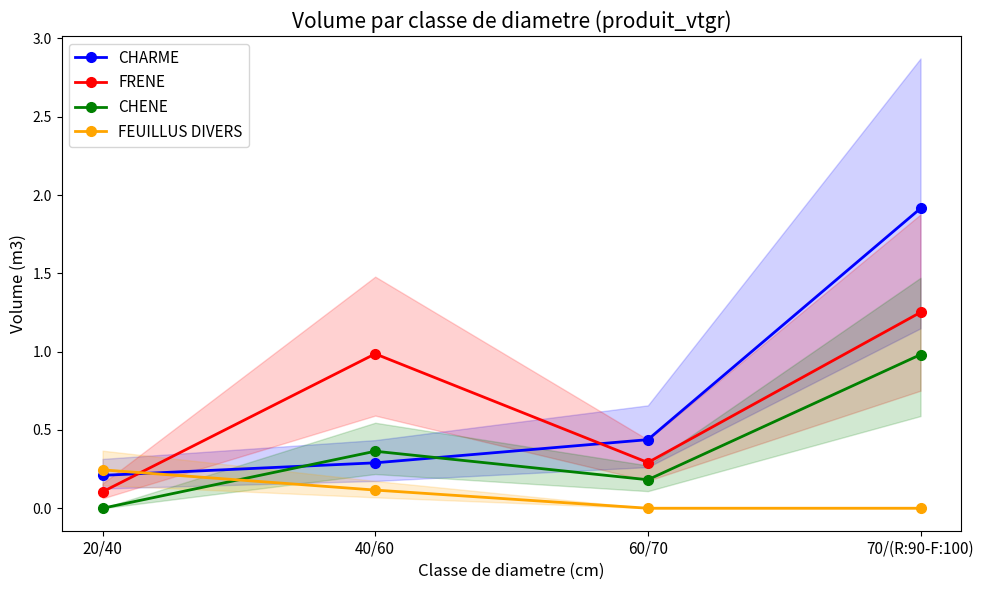

What position from the left is 20/40?

1